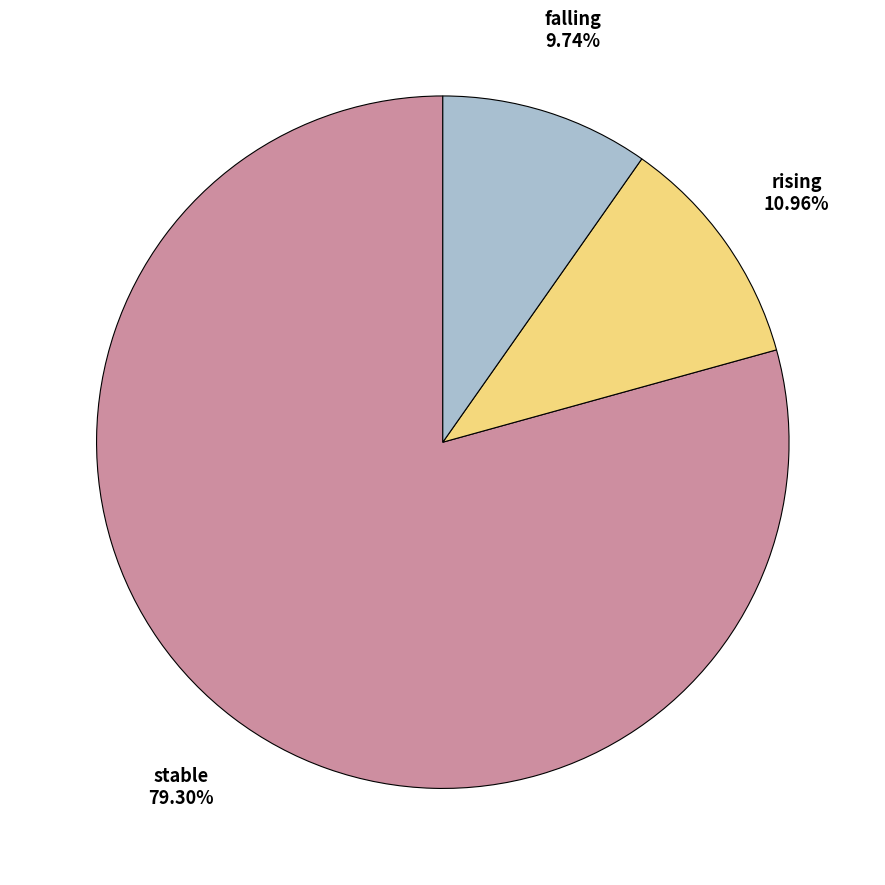

Which category accounts for the majority?

stable